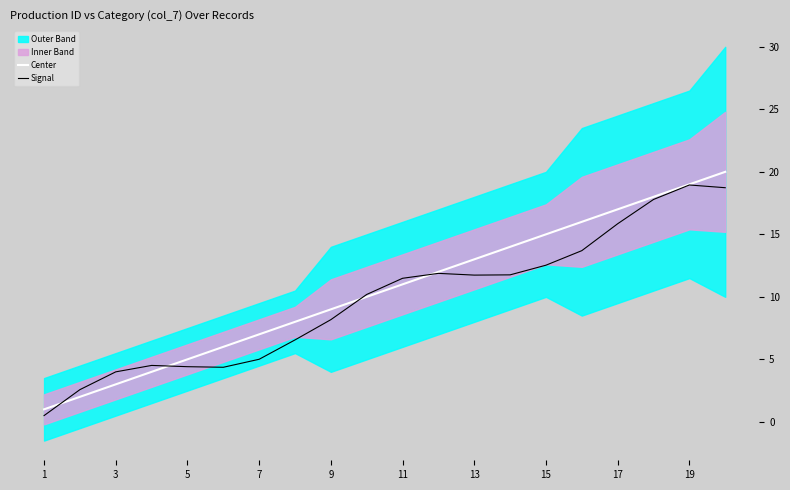

What is the maximum value for Signal?

18.9